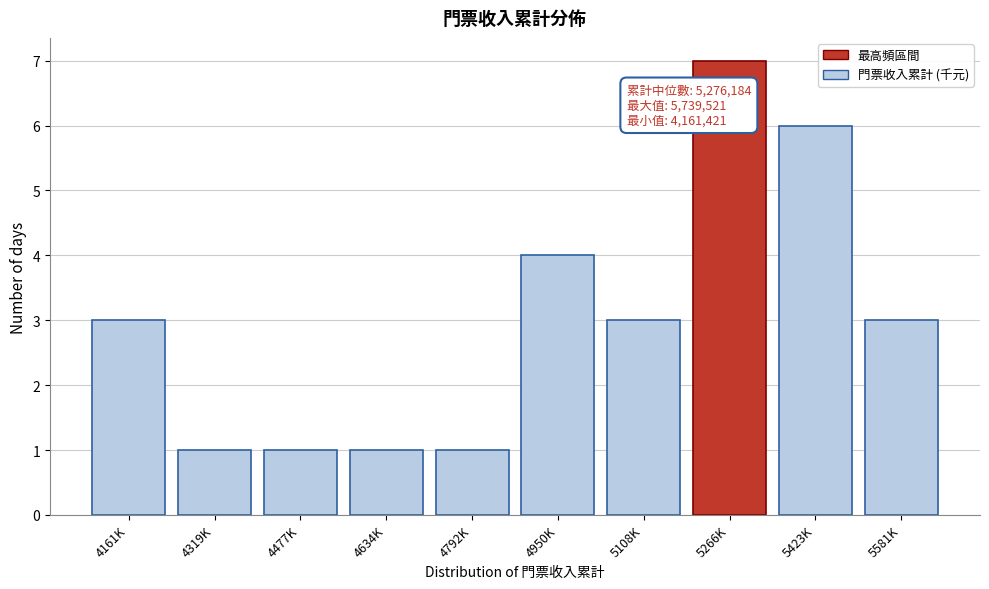

Reading left to right, what are all the values shown in this chart?

3	1	1	1	1	4	3	7	6	3